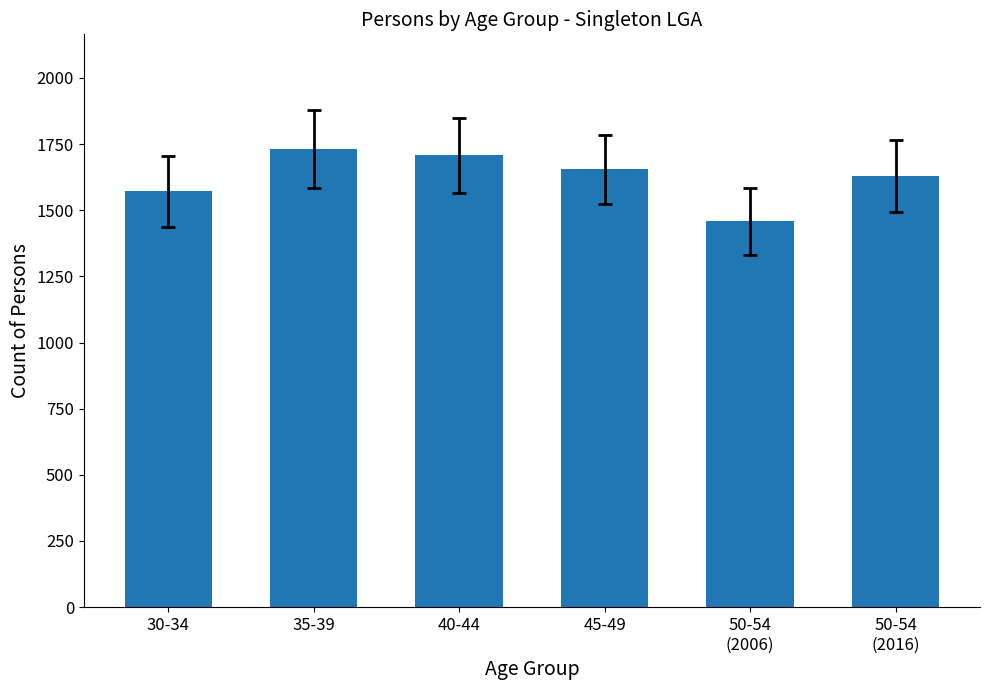

What is the value of the 6th bar from the left?

1630